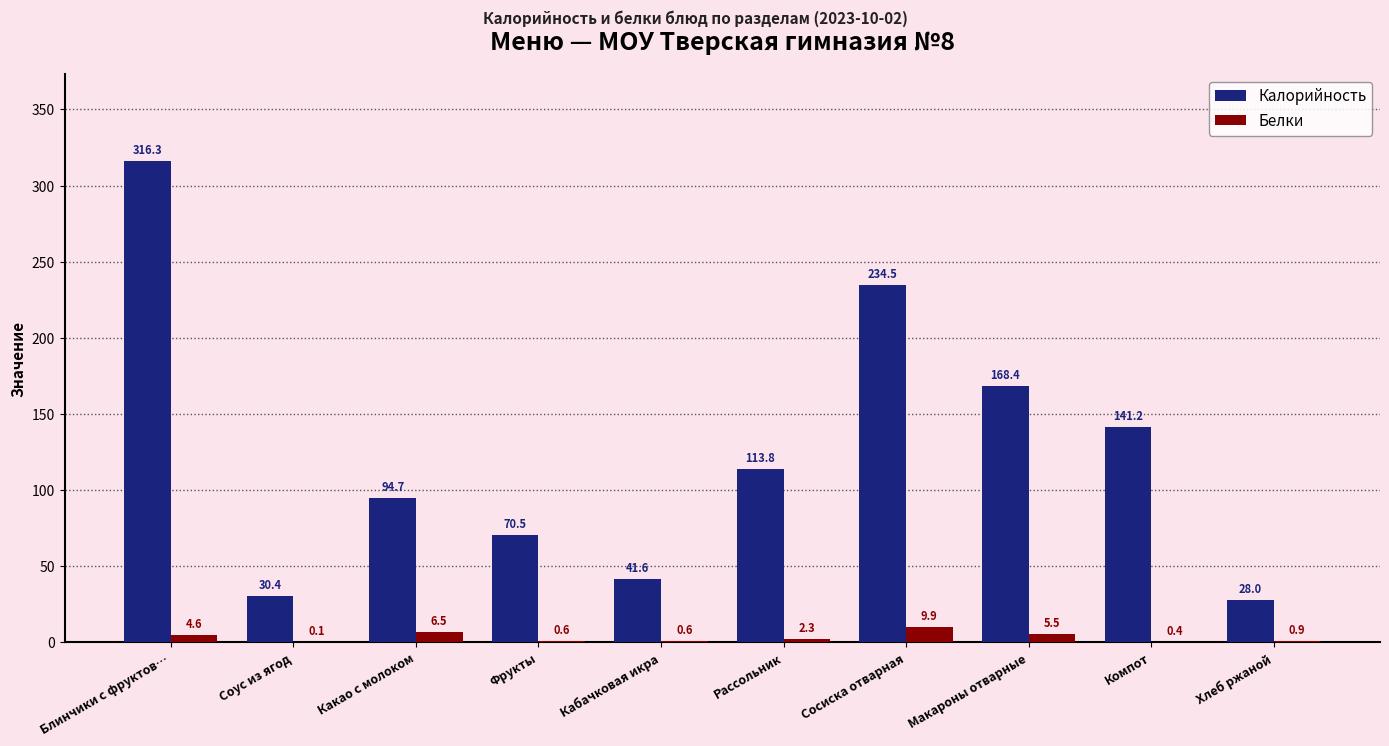

Where is Калорийность nearest to the value 172?

Макароны отварные